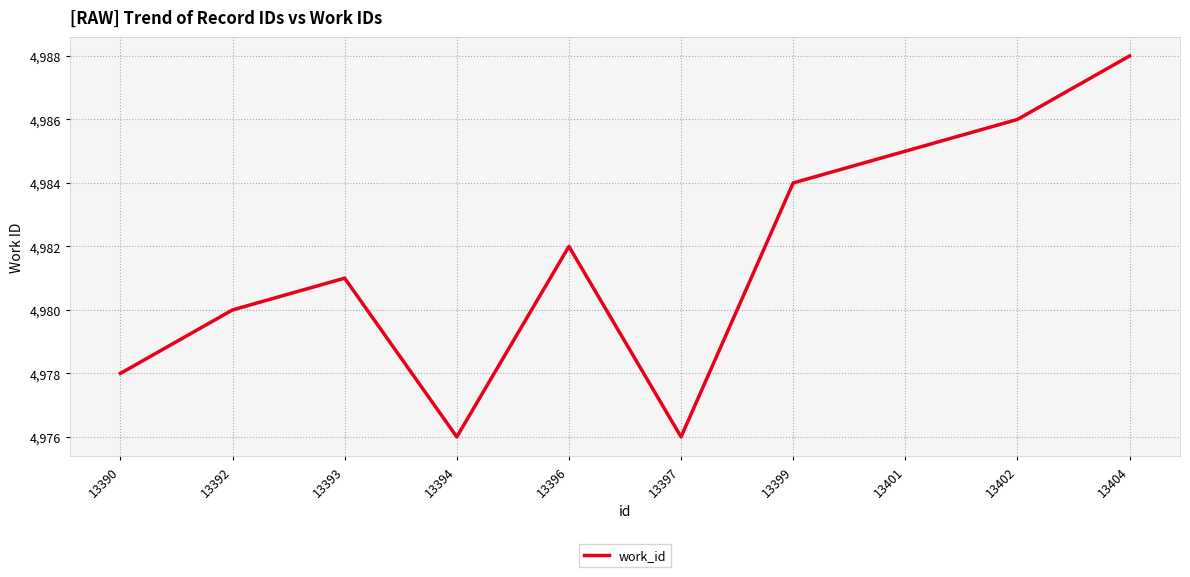

Reading left to right, list all the values displayed in this chart.

4978	4980	4981	4976	4982	4976	4984	4985	4986	4988